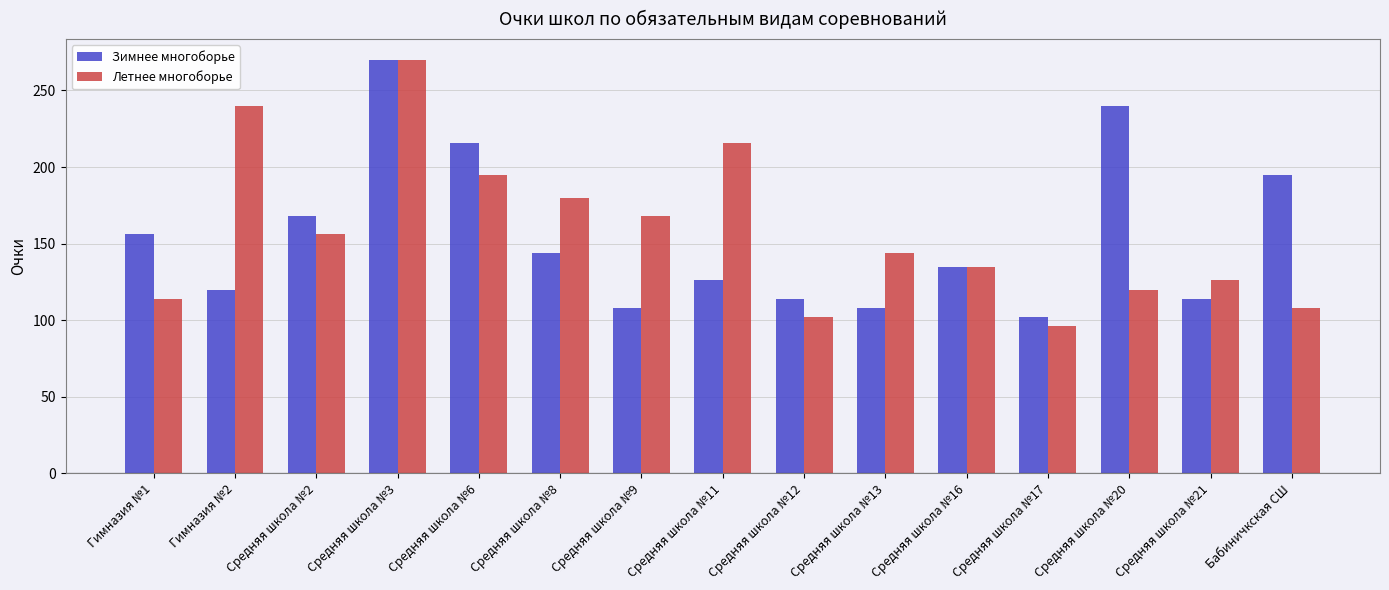

Does the chart contain any negative values?

No